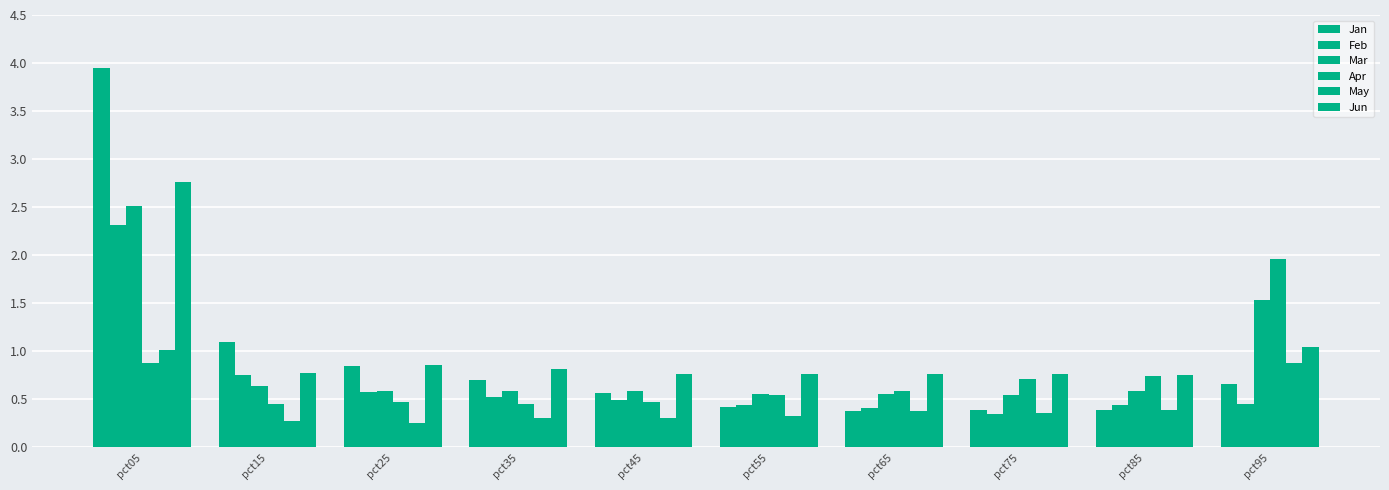

How many groups of bars are there?

10